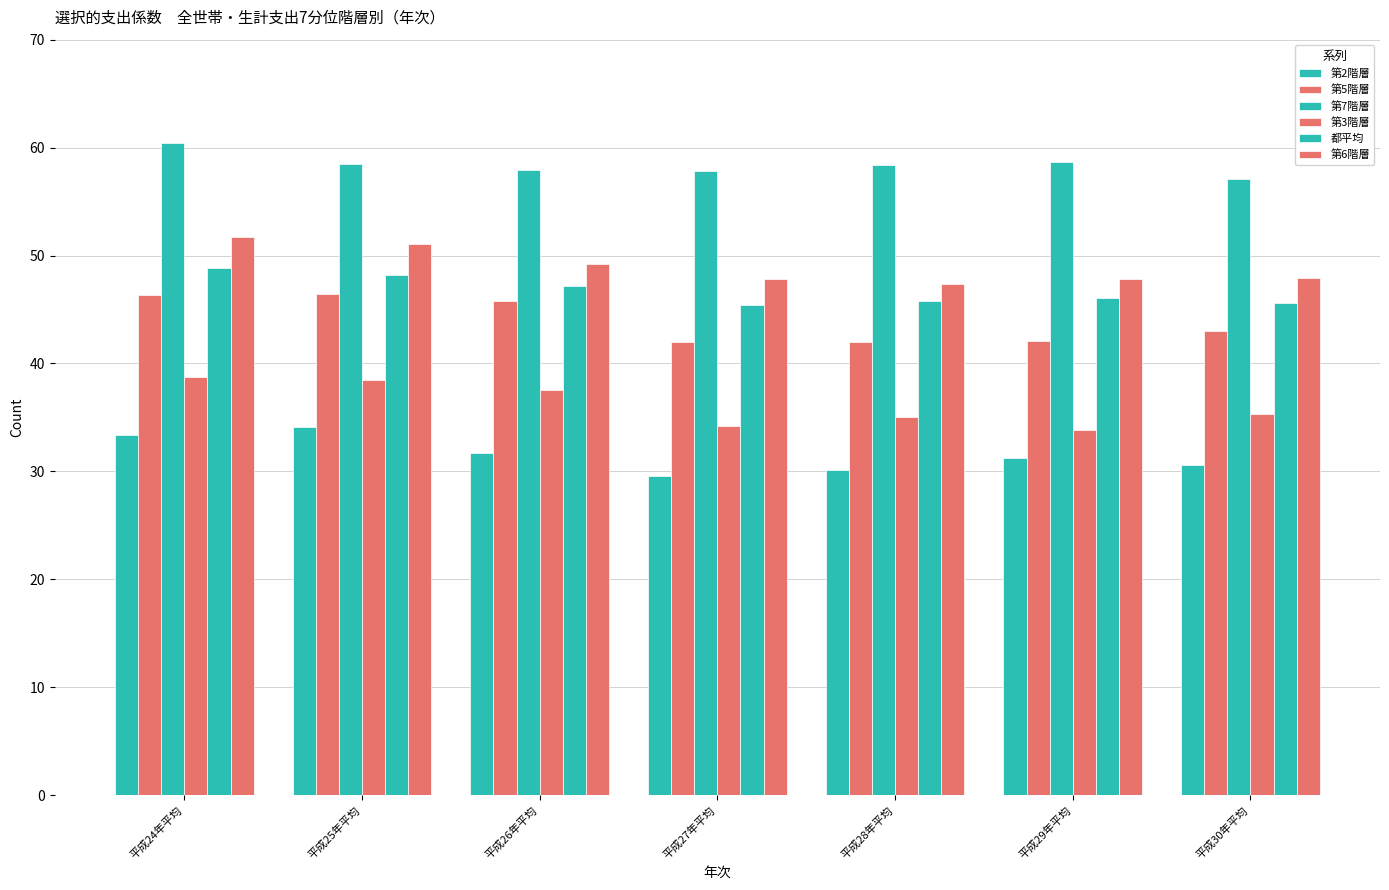

Which series has the largest range (max minus min)?

第3階層